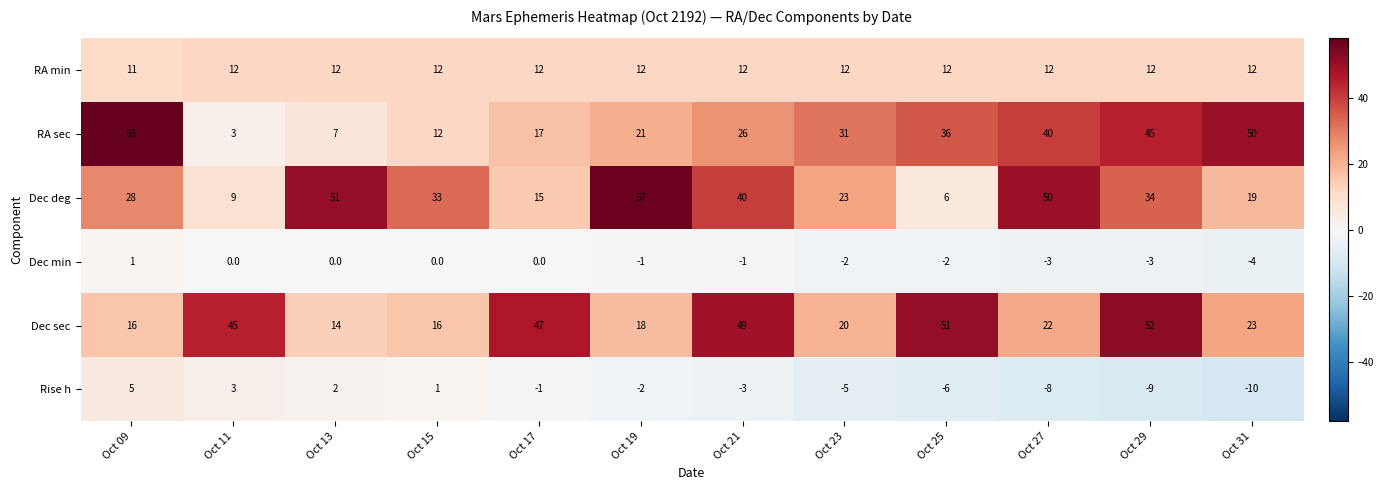

At which category does the chart reach its peak across all series?

Oct 09